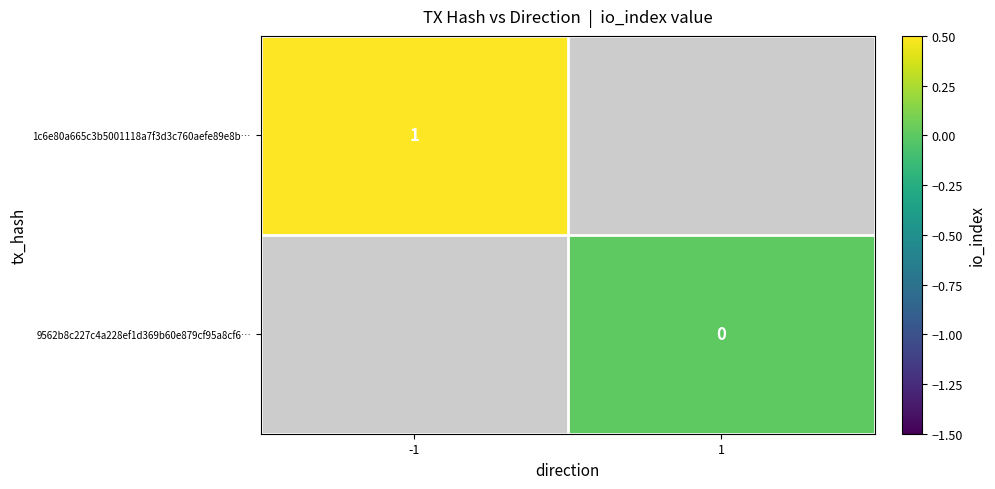

Is the value of 1c6e80a665c3b5001118a7f3d3c760aefe89e8b… at -1 greater than the value of 9562b8c227c4a228ef1d369b60e879cf95a8cf6… at 1?

Yes